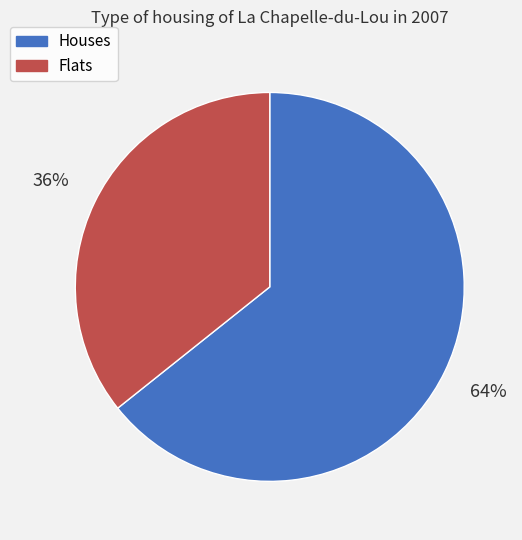

The Houses slice represents 64% of the pie. True or false?

True